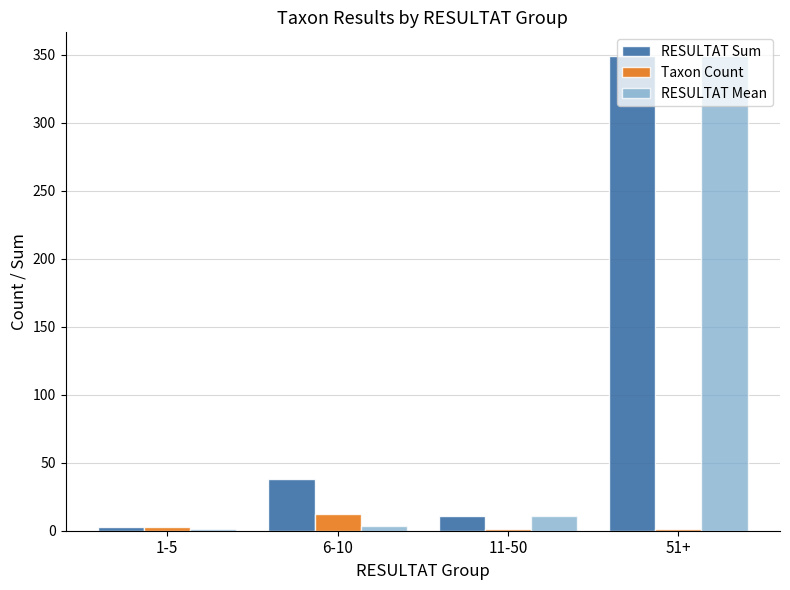

The RESULTAT Sum series shows 38.0 at 6-10. True or false?

True